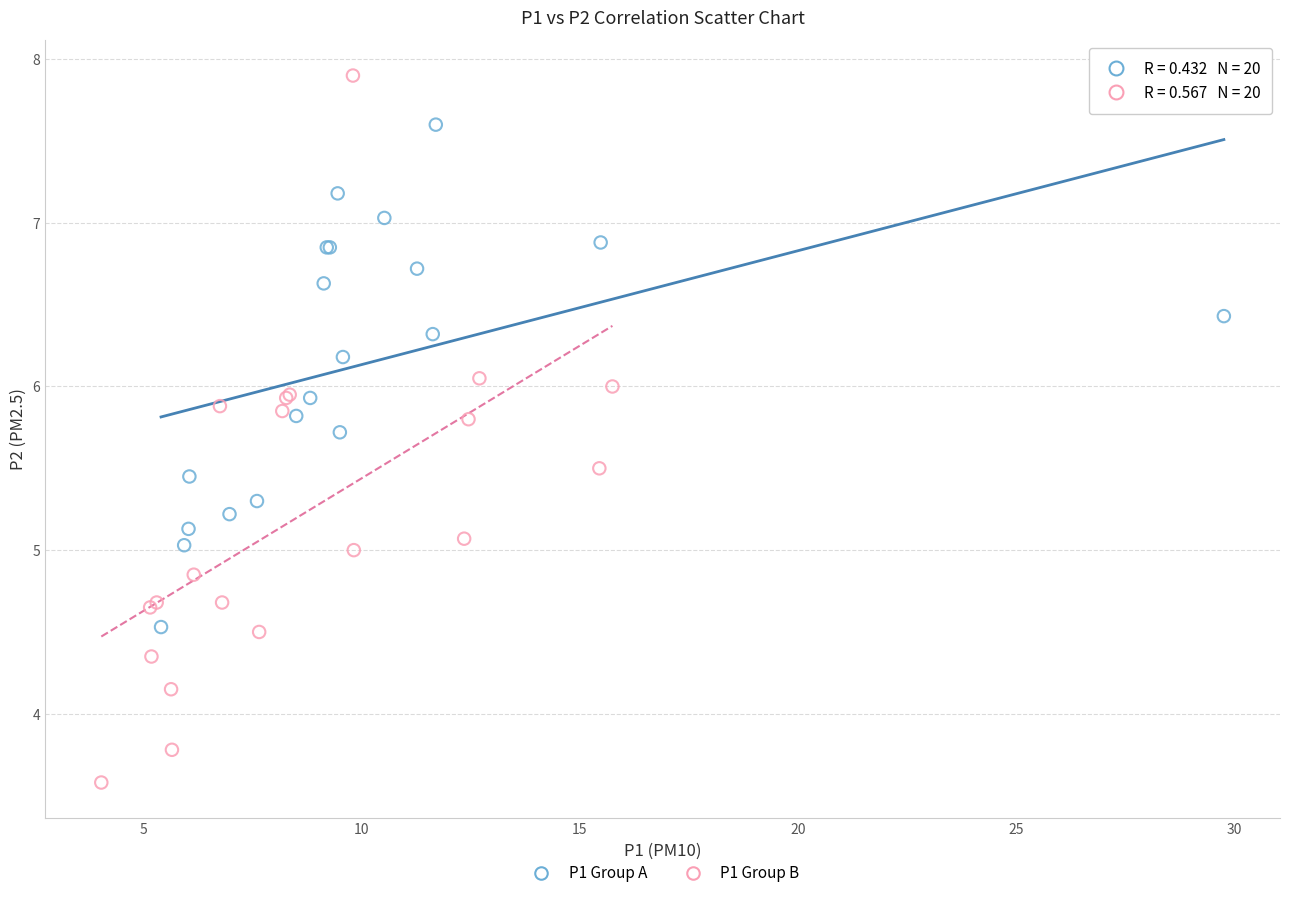

Which series contains the highest Y value?

P1 Group B